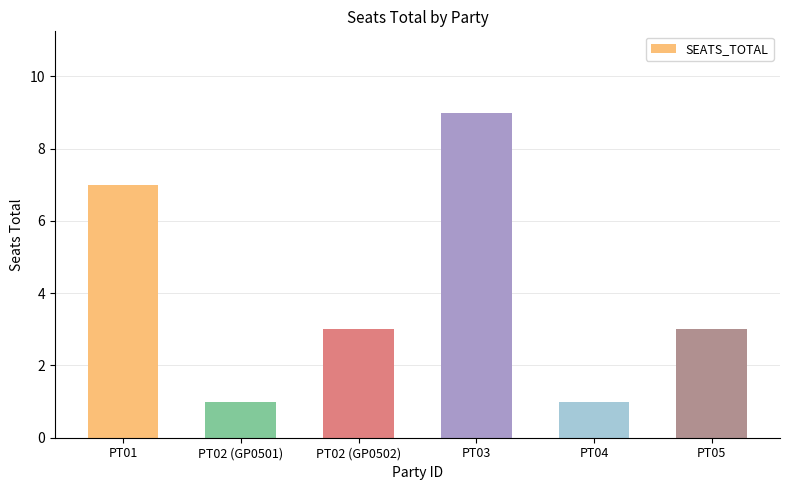

What position from the left is PT01?

1